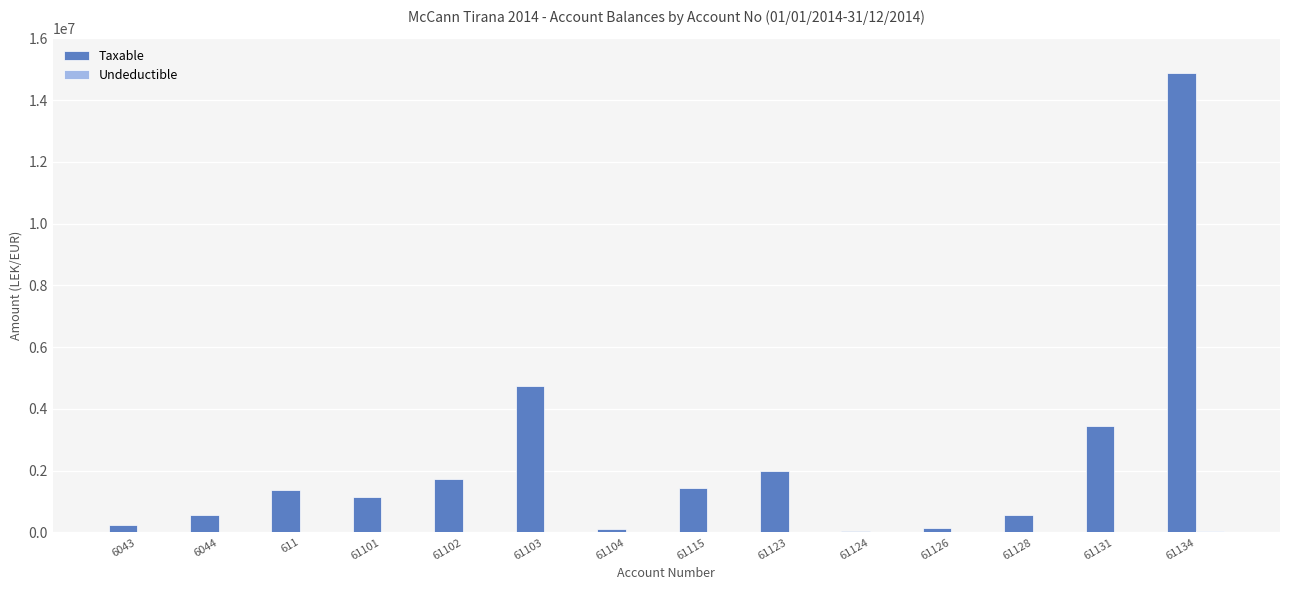

What is the total value across all series at 61128?

567460.5